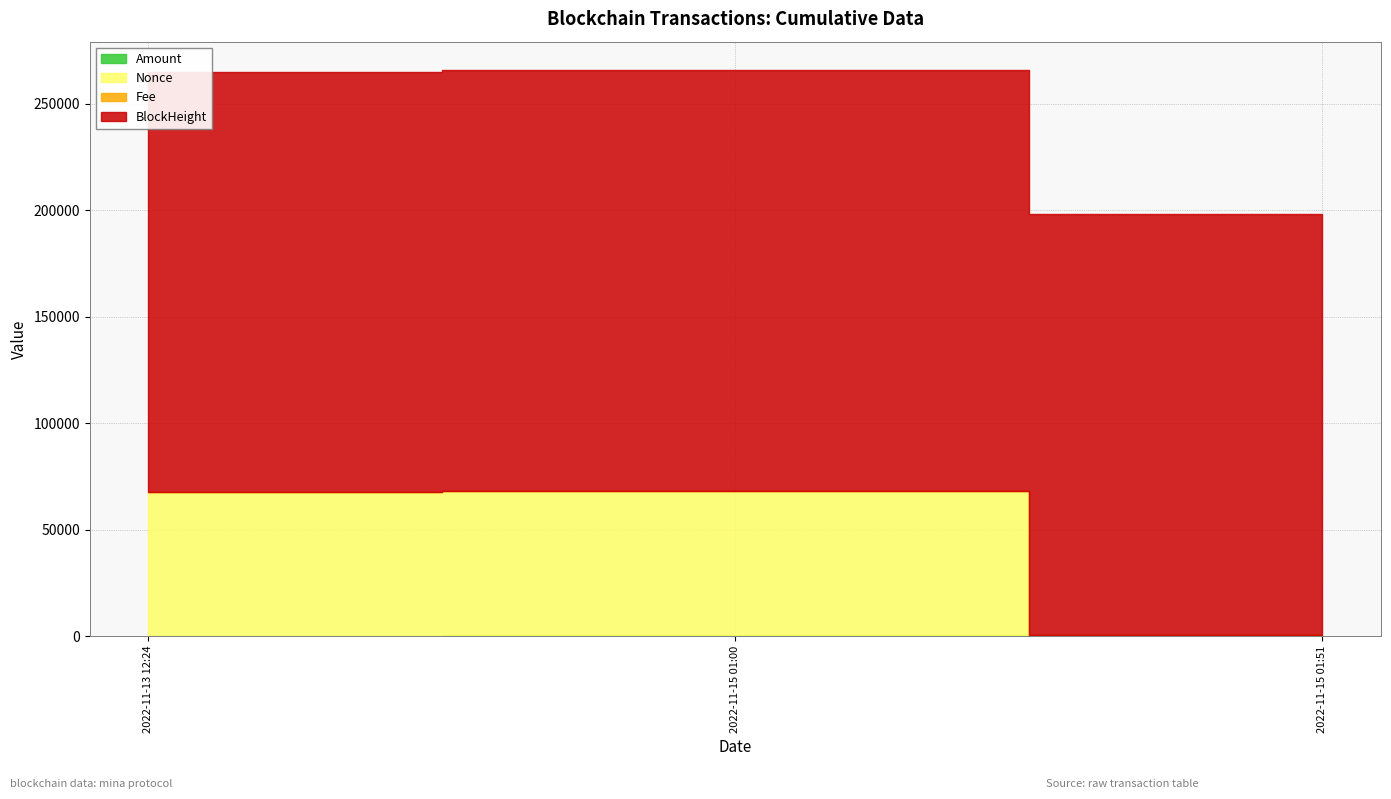

The value of Nonce at 2022-11-15 01:51 is -26831.1. True or false?

False